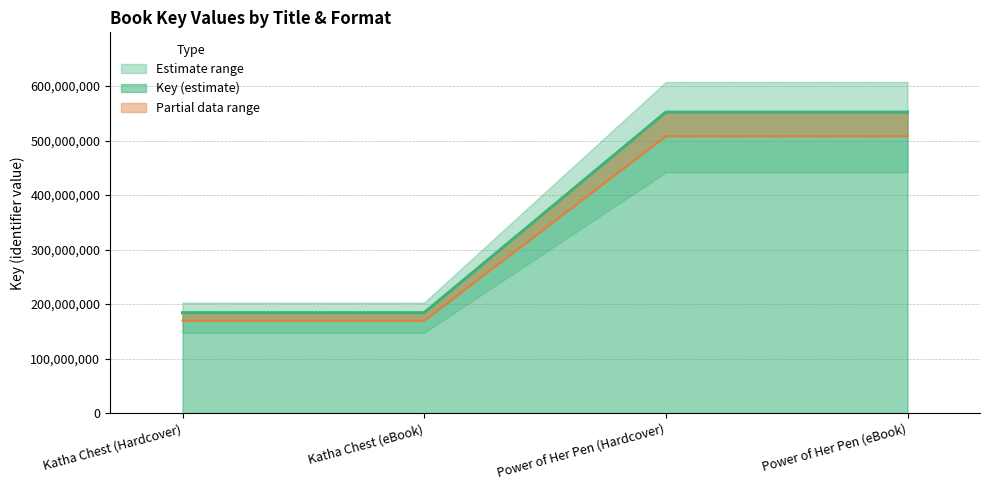

At which label does the data first exceed 508037490?

Power of Her Pen (Hardcover)